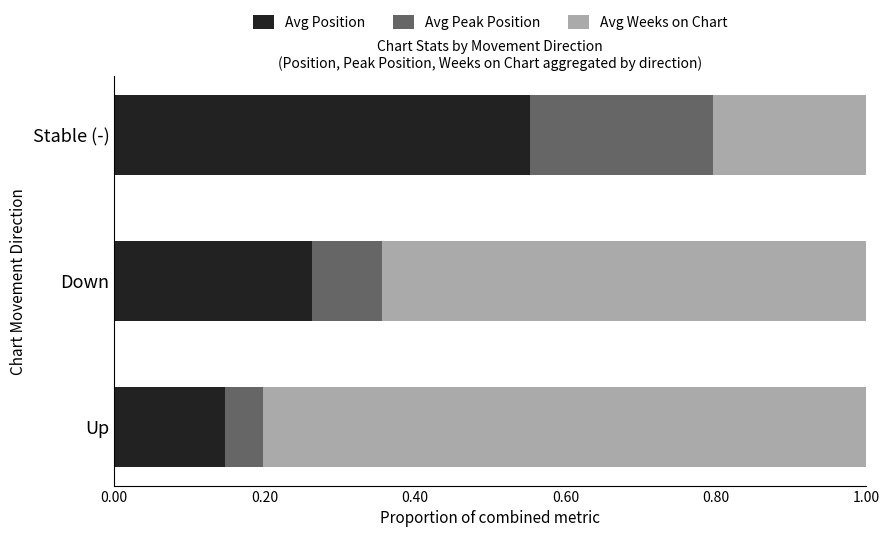

At which label does Avg Position reach its peak?

Stable (-)